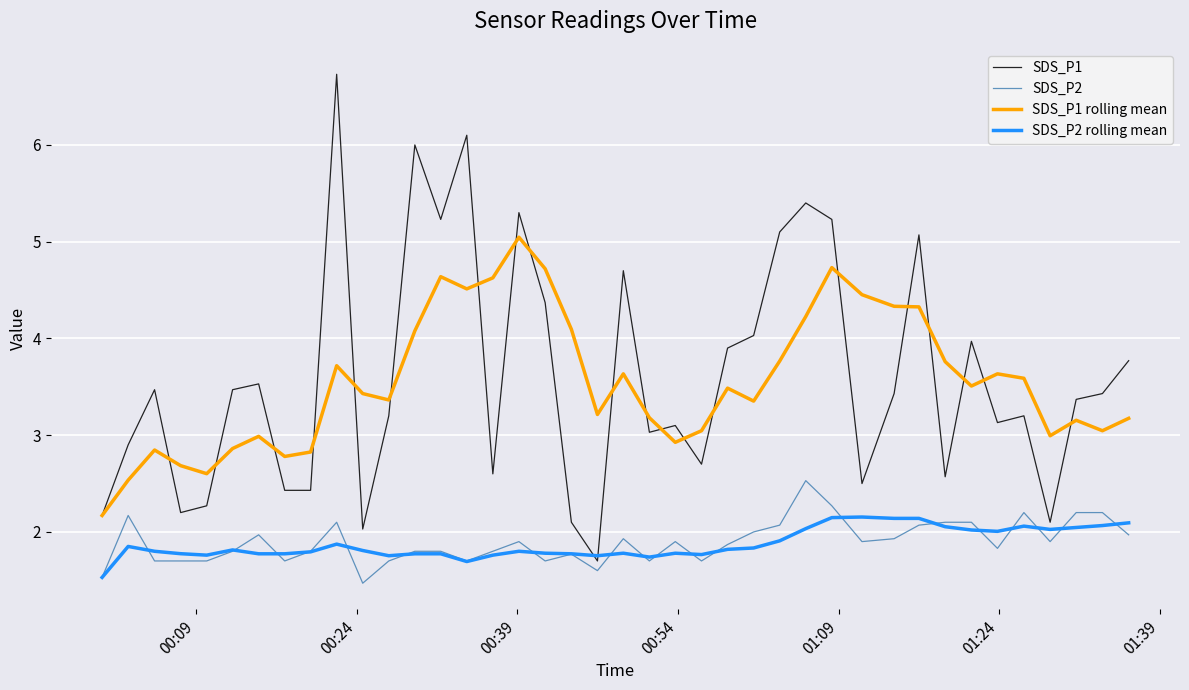

Rank the series by their maximum value, from lowest to highest.

SDS_P2 rolling mean, SDS_P2, SDS_P1 rolling mean, SDS_P1